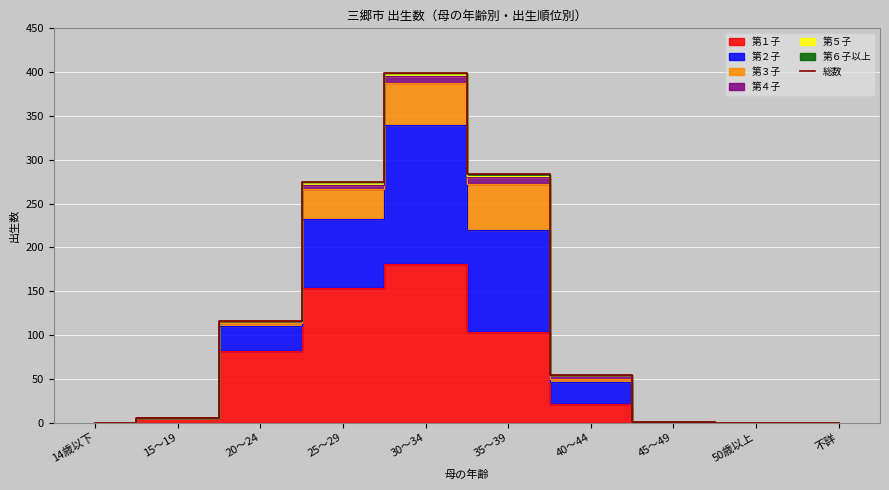

Between 14歳以下 and 20～24, which is larger?

20～24